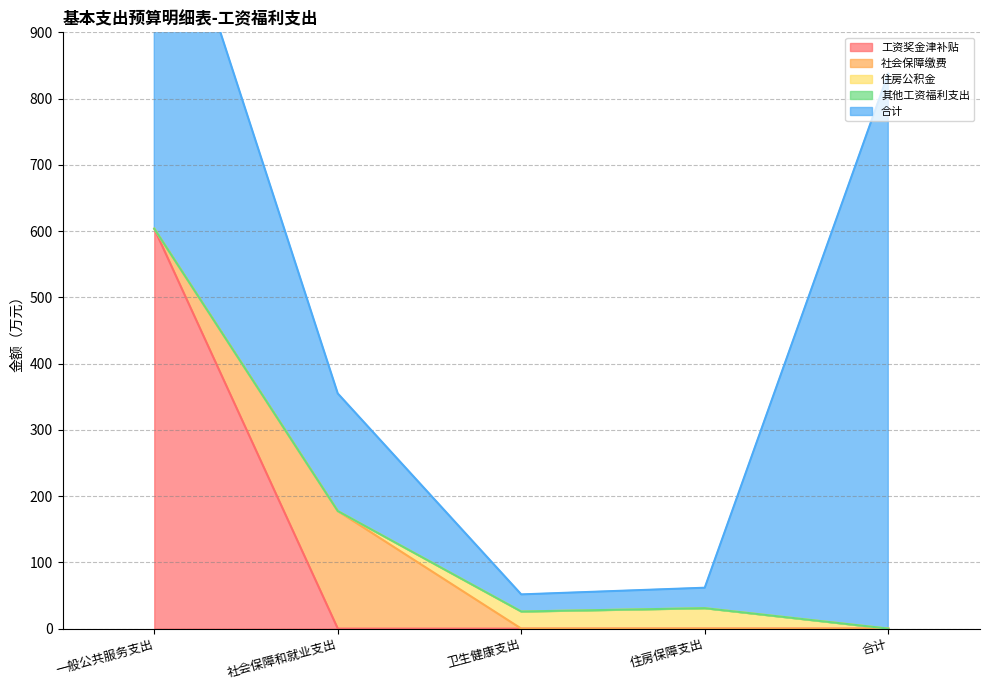

Reading left to right, transcribe all the data shown in this chart.

工资奖金津补贴: 603.6	0.0	0.0	0.0	0.0
社会保障缴费: 0.0	177.4	0.0	0.0	0.0
住房公积金: 0.0	0.0	25.8	30.9	0.0
其他工资福利支出: 0.0	0.0	0.0	0.0	0.0
合计: 603.6	177.4	25.8	30.9	837.7